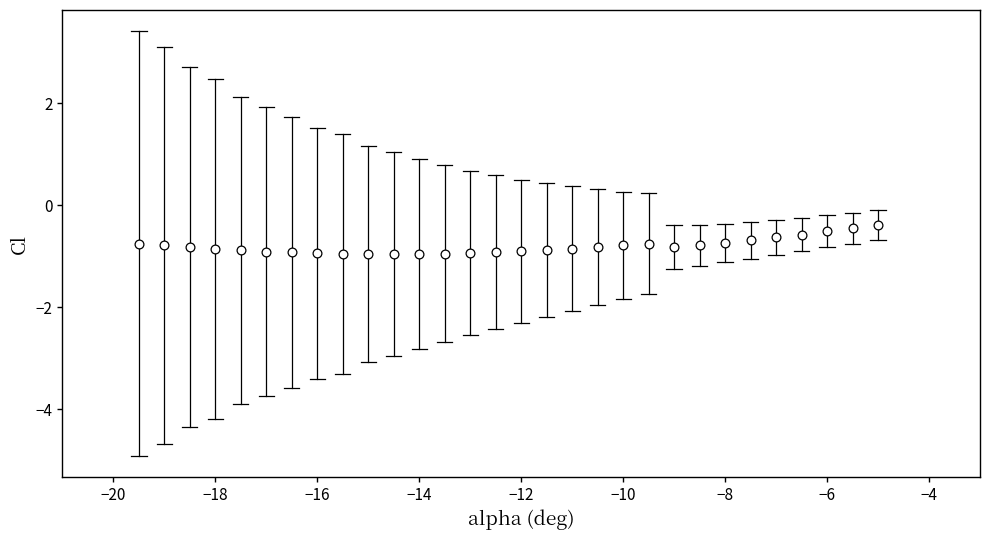

What is the range of X values (max minus min)?

14.5